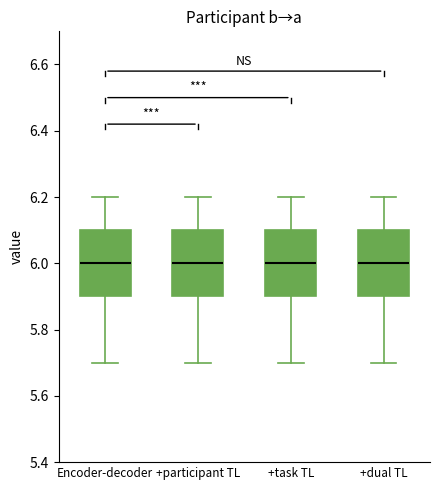

Reading left to right, read every box against the y-axis: the position of its median line, the range the box covers, and the ends of its whiskers. The values are not printed on the chart, so give them approximately, as read against the axis.

Encoder-decoder: median 6.0, box 5.9 to 6.1, whiskers 5.7 to 6.2
+participant TL: median 6.0, box 5.9 to 6.1, whiskers 5.7 to 6.2
+task TL: median 6.0, box 5.9 to 6.1, whiskers 5.7 to 6.2
+dual TL: median 6.0, box 5.9 to 6.1, whiskers 5.7 to 6.2